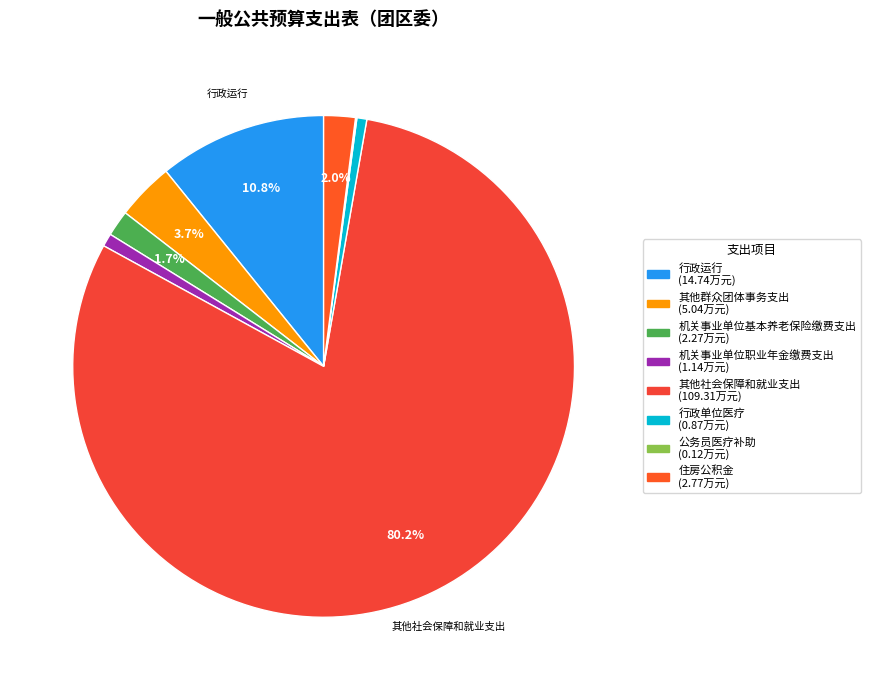

What is the change in value from 其他群众团体事务支出 to 公务员医疗补助?

-4.9